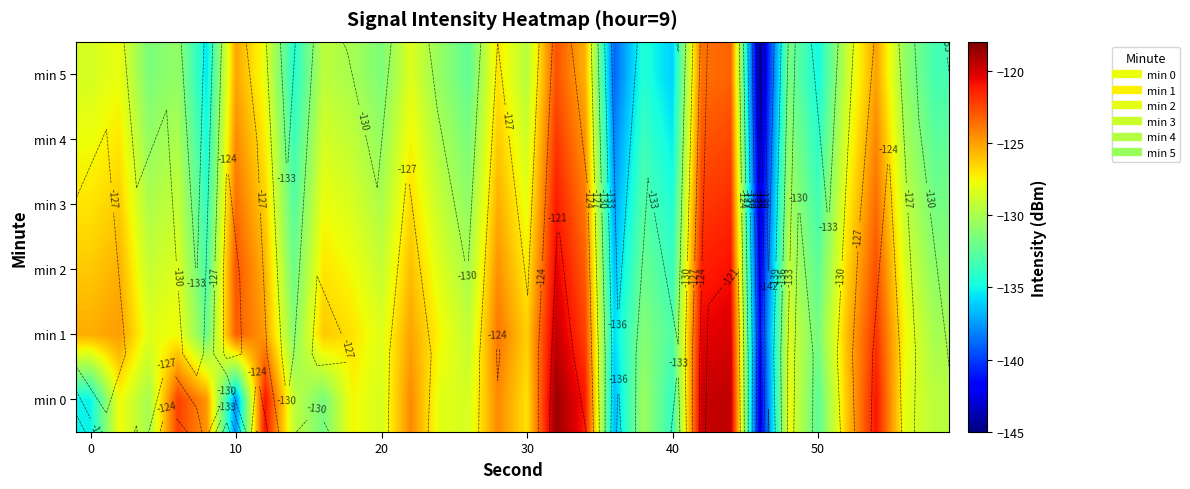

List the series in order of their peak value, highest first.

min 0, min 1, min 2, min 3, min 4, min 5